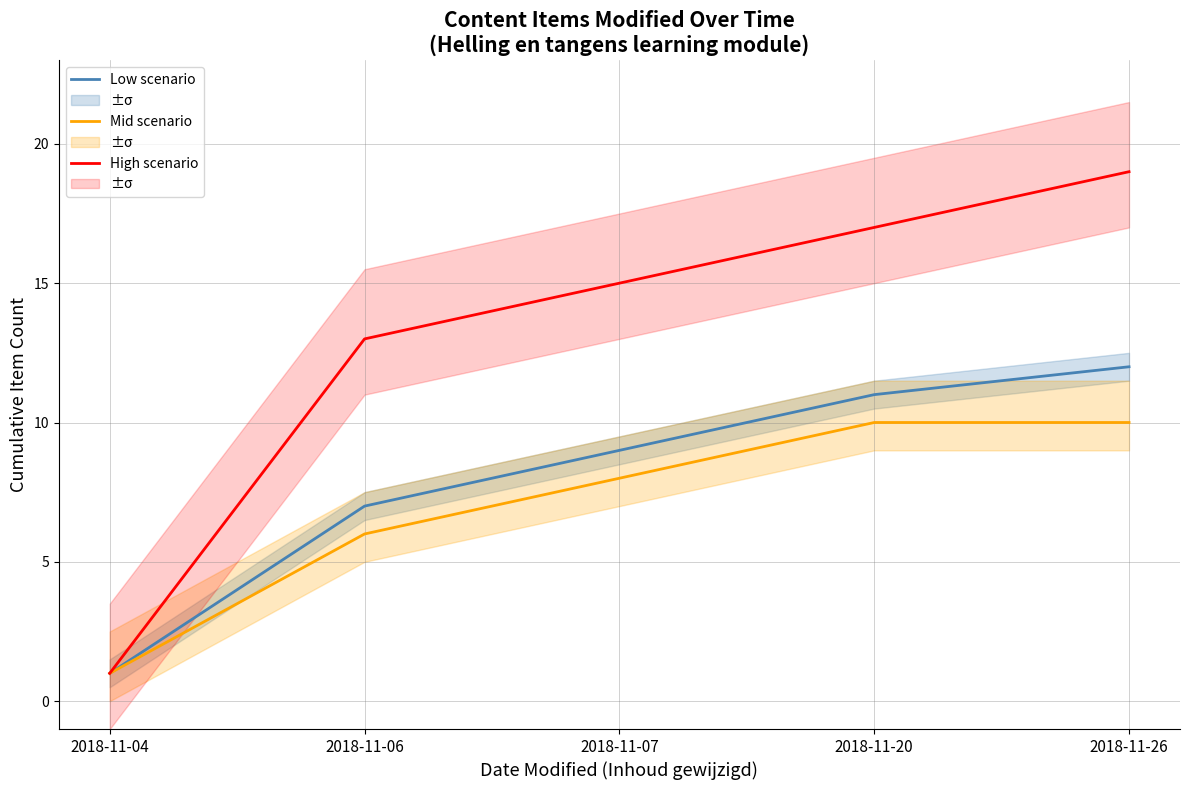

Which series has the largest range (max minus min)?

High scenario